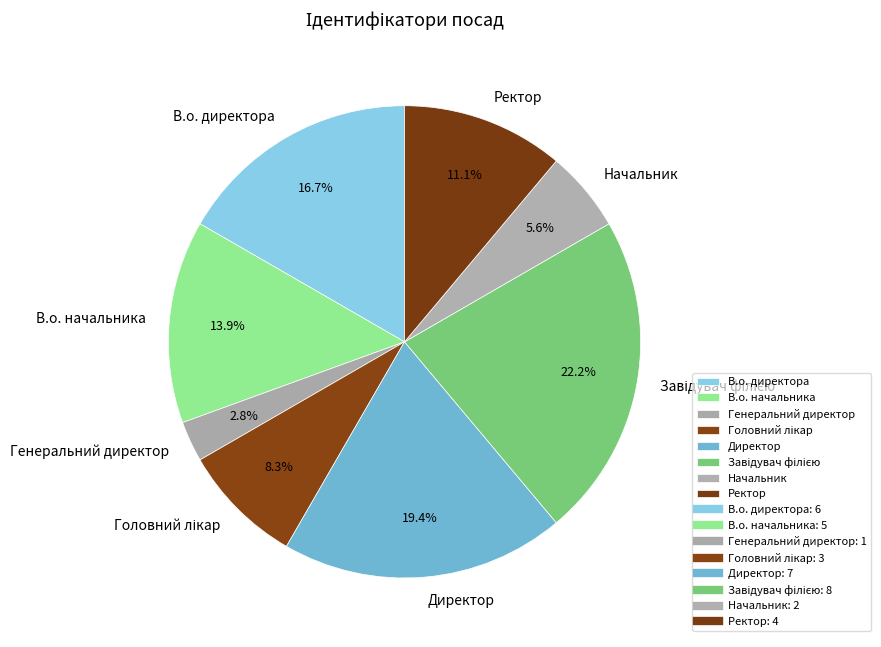

Which category has the smallest portion of the pie?

Генеральний директор